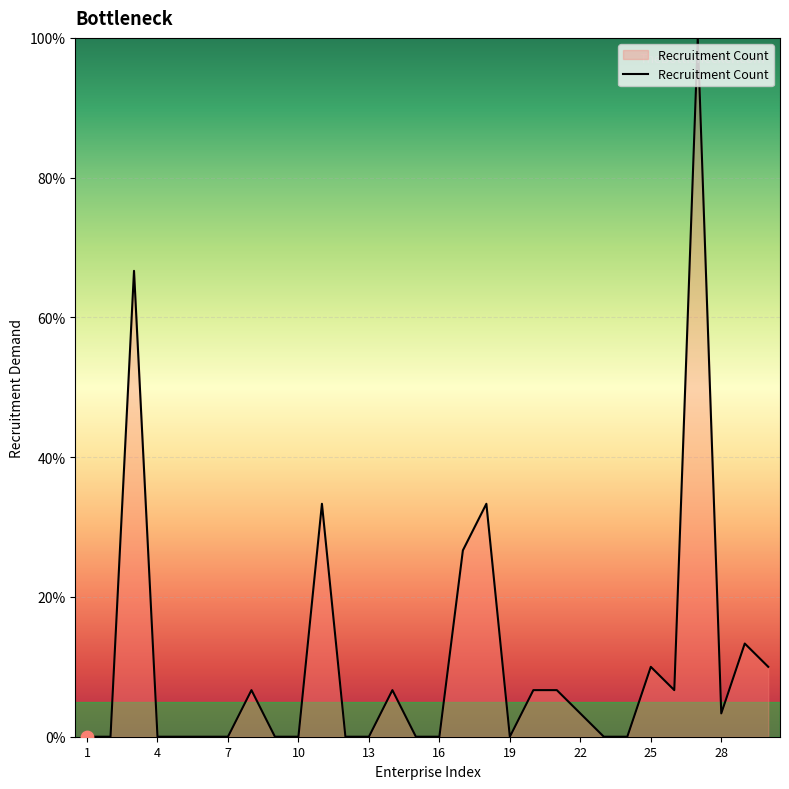

What is the greatest value displayed?

100.0